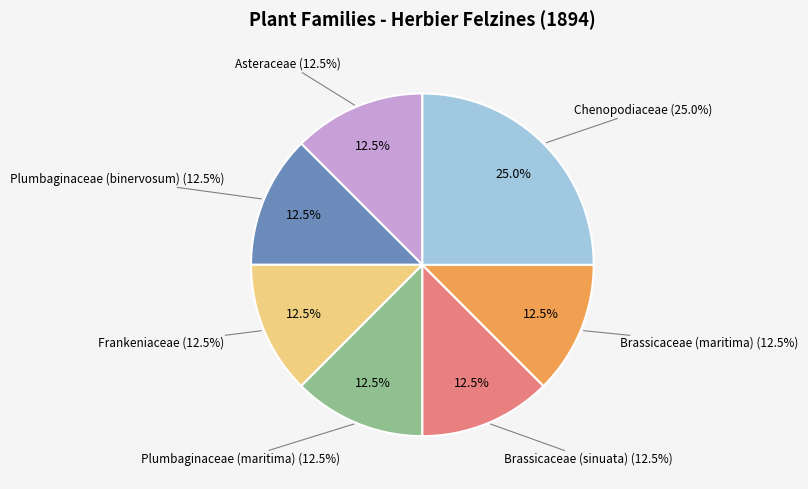

Is it true that Brassicaceae (sinuata) is 12% of the pie?

True